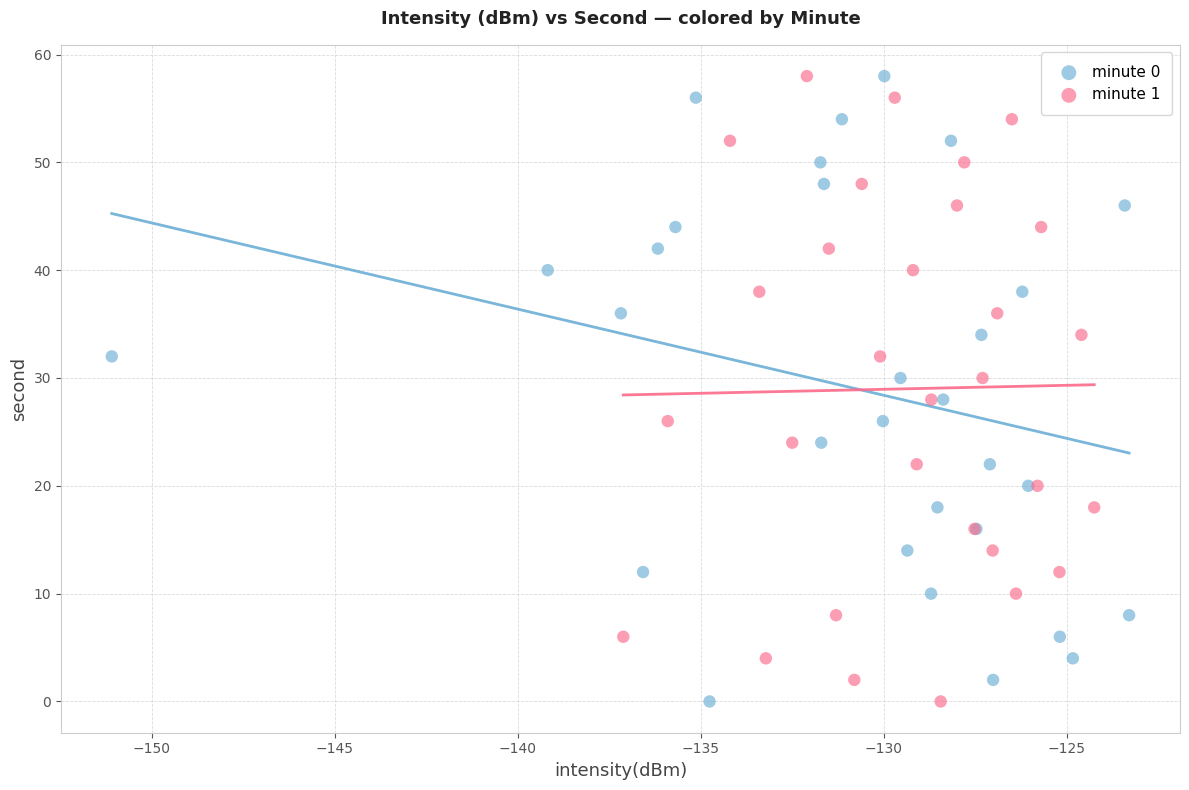

What are all the series names shown in the legend?

minute 0, minute 1